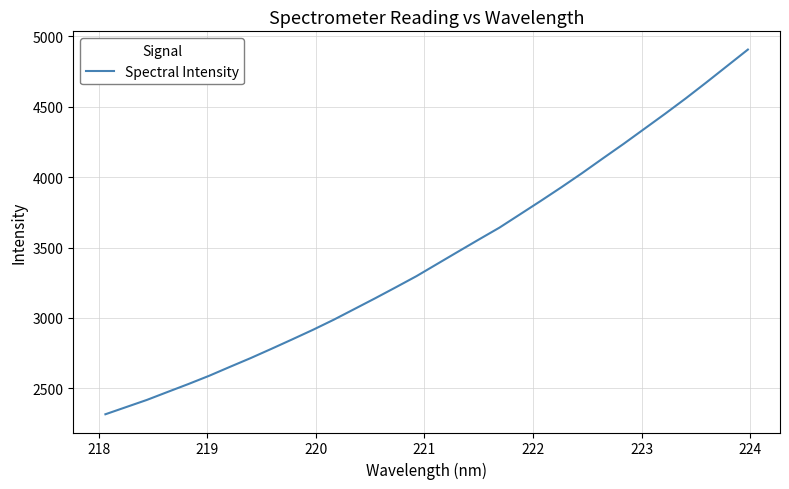

What is the difference between the maximum and minimum values?

2588.5